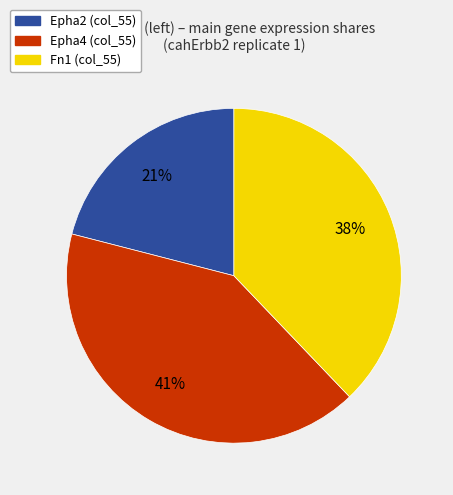

To the nearest percent, what is the average slice percentage?

33%